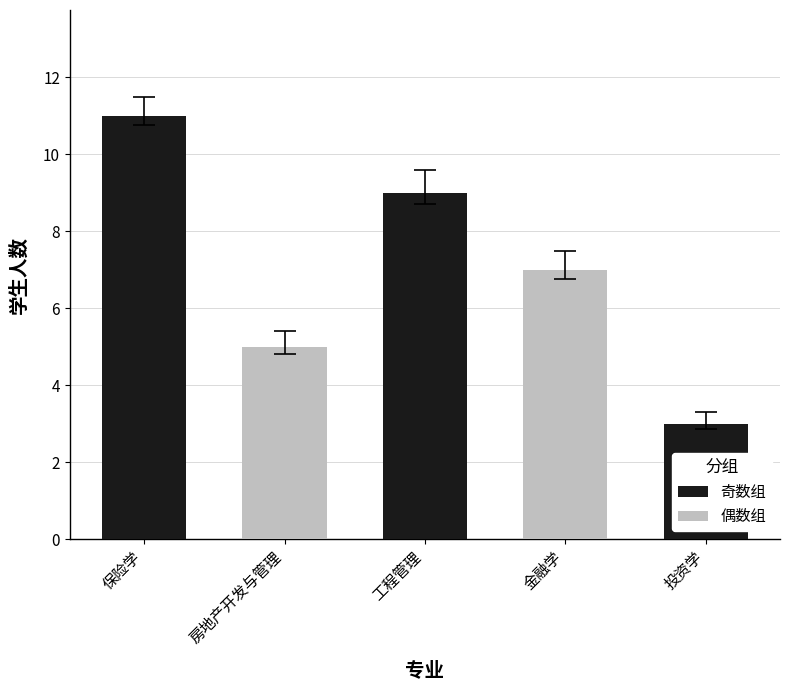

Which category has the lowest value across all series?

投资学